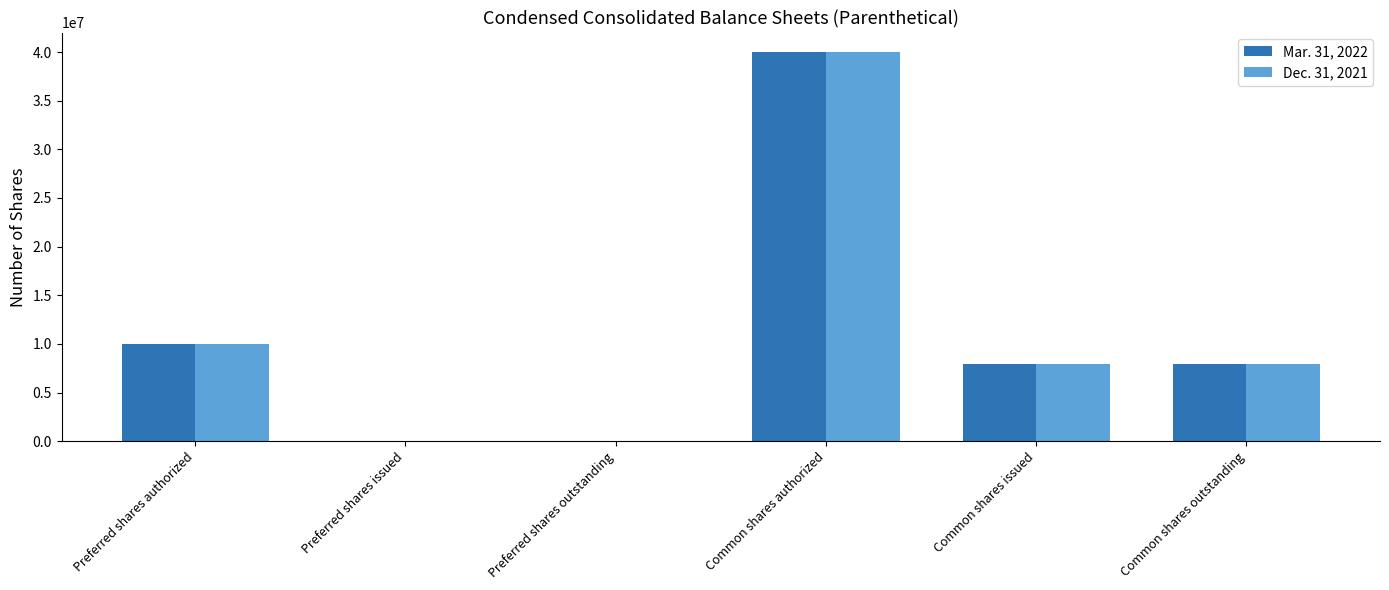

Is it true that Mar. 31, 2022 equals 11357 at Preferred shares issued?

True